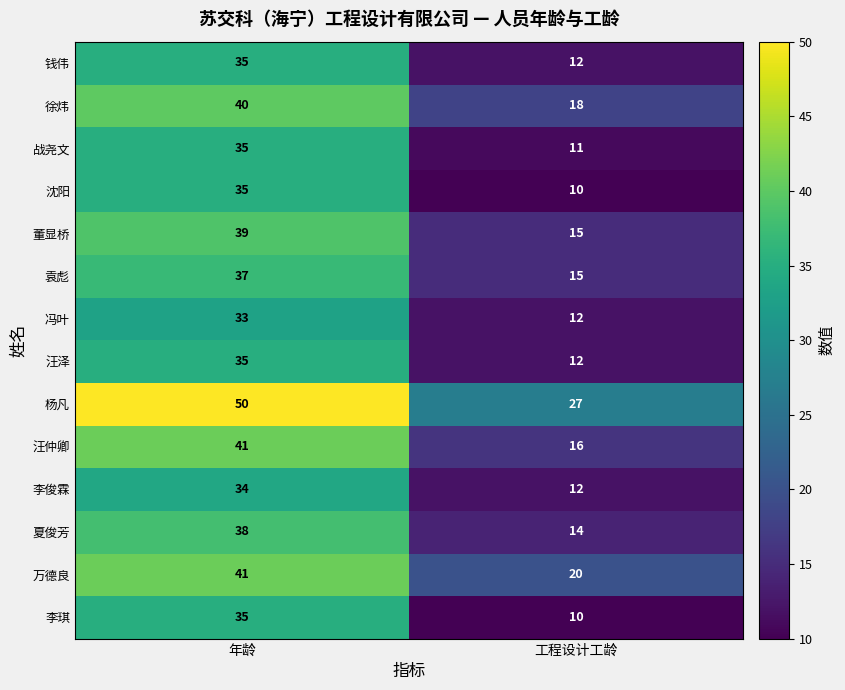

Rank the categories by 沈阳 value from highest to lowest.

年龄, 工程设计工龄